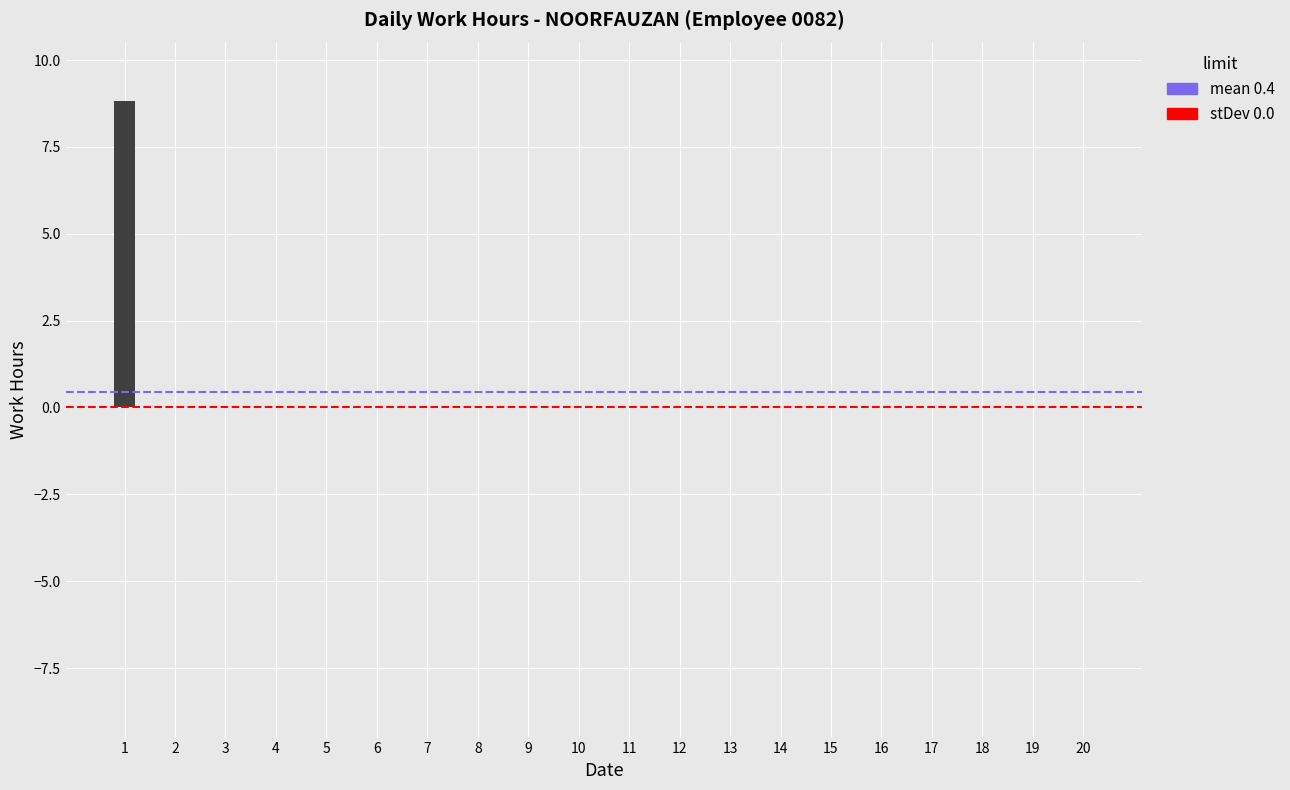

At which category is the sum across all series the highest?

1